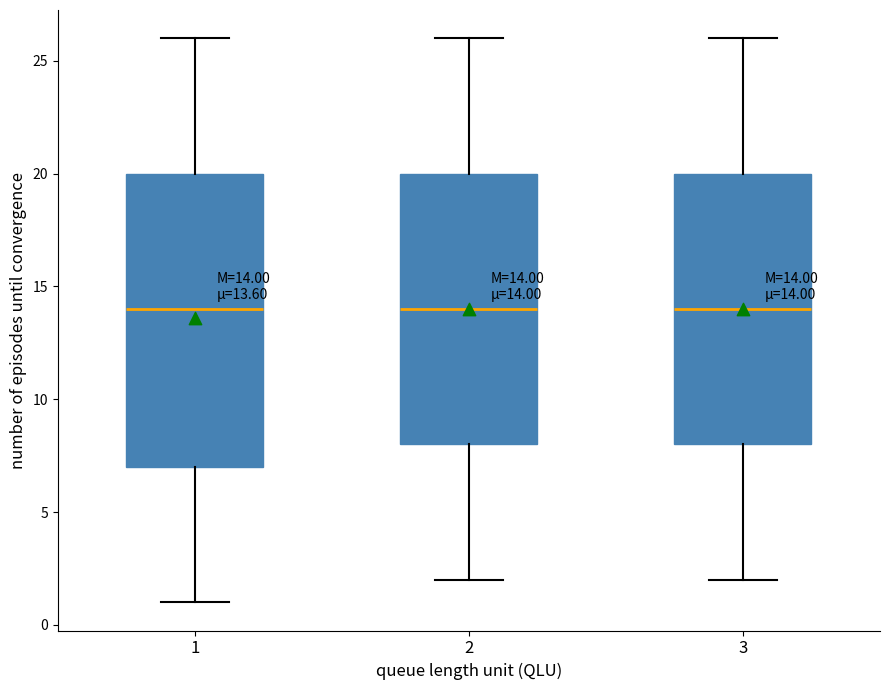

Which box is the tallest, from its lower edge to its upper edge?

1